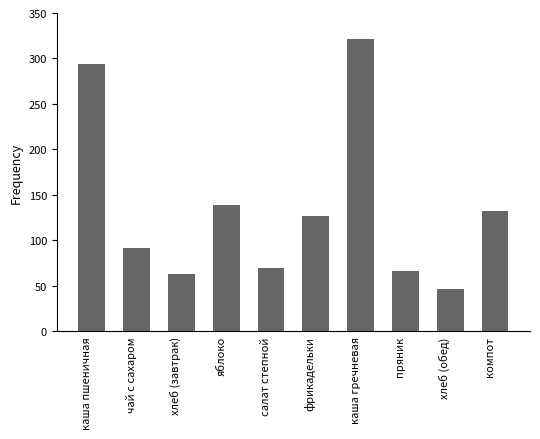

Reading left to right, extract all data points from this chart.

каша пшеничная=294.0	чай с сахаром=92.0	хлеб (завтрак)=63.0	яблоко=139.0	салат степной=69.9	фрикадельки=126.9	каша гречневая=321.4	пряник=66.0	хлеб (обед)=46.8	компот=132.8